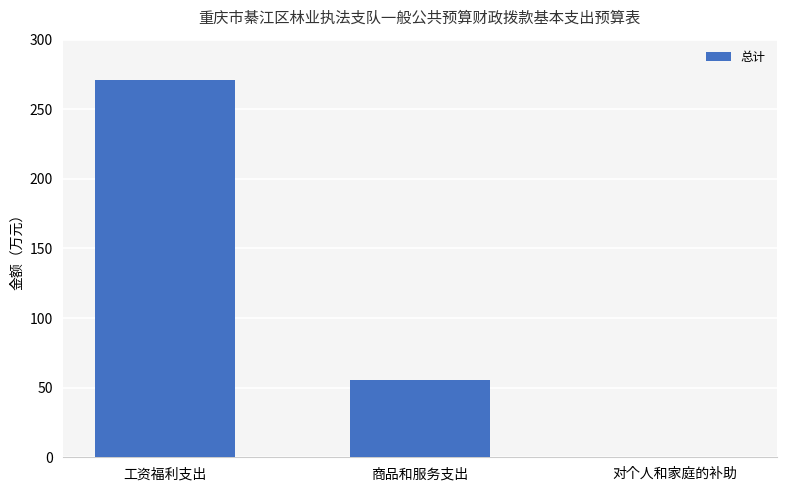

How many data points does each series have?

3